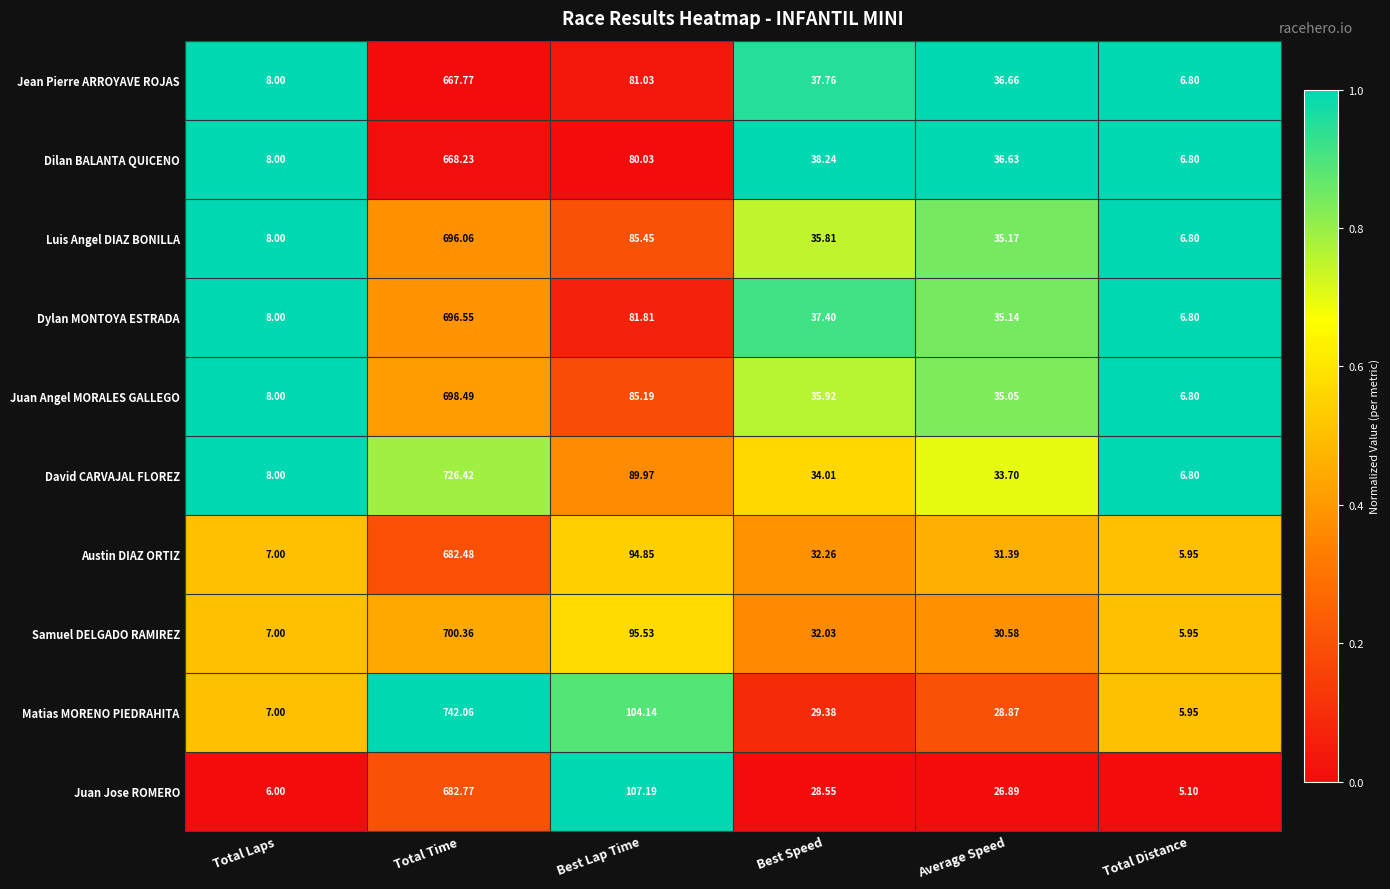

Which series changed the most between Best Speed and Total Distance?

Dilan BALANTA QUICENO